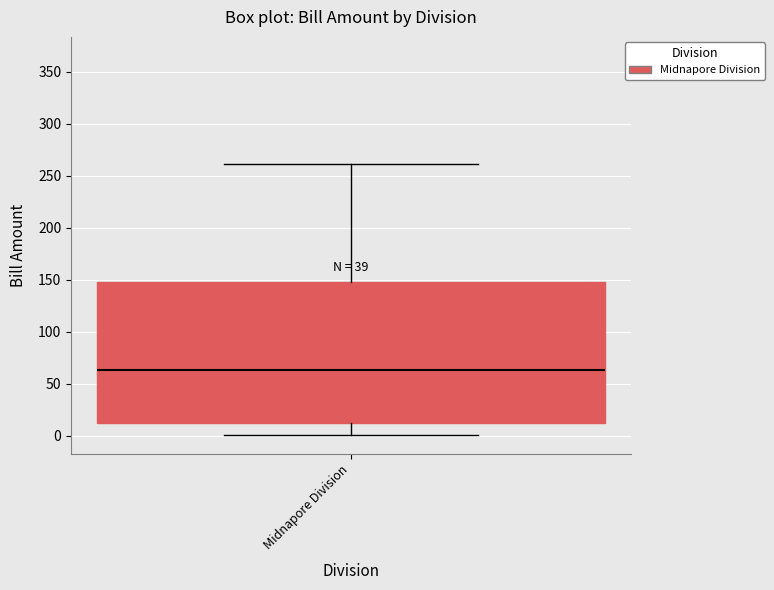

Read this box plot against the y-axis: the position of the median line, the range covered by the box, and the ends of both whiskers. The values are not printed on the chart, so give them approximately, as read against the axis.

median 65, box 10 to 150, whiskers 0 to 260